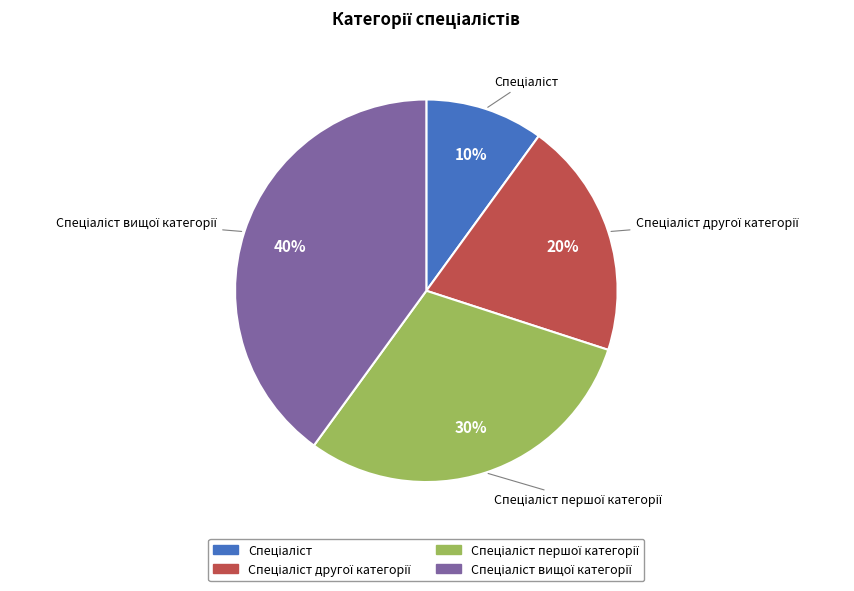

To the nearest percent, what is the average slice percentage?

25%